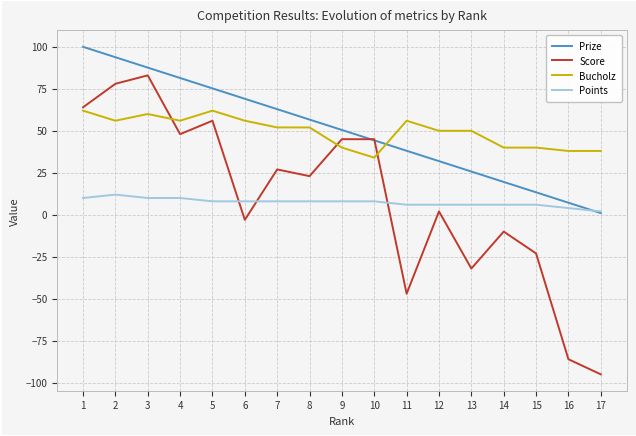

Is the value of Bucholz at 1 greater than the value of Prize at 6?

No